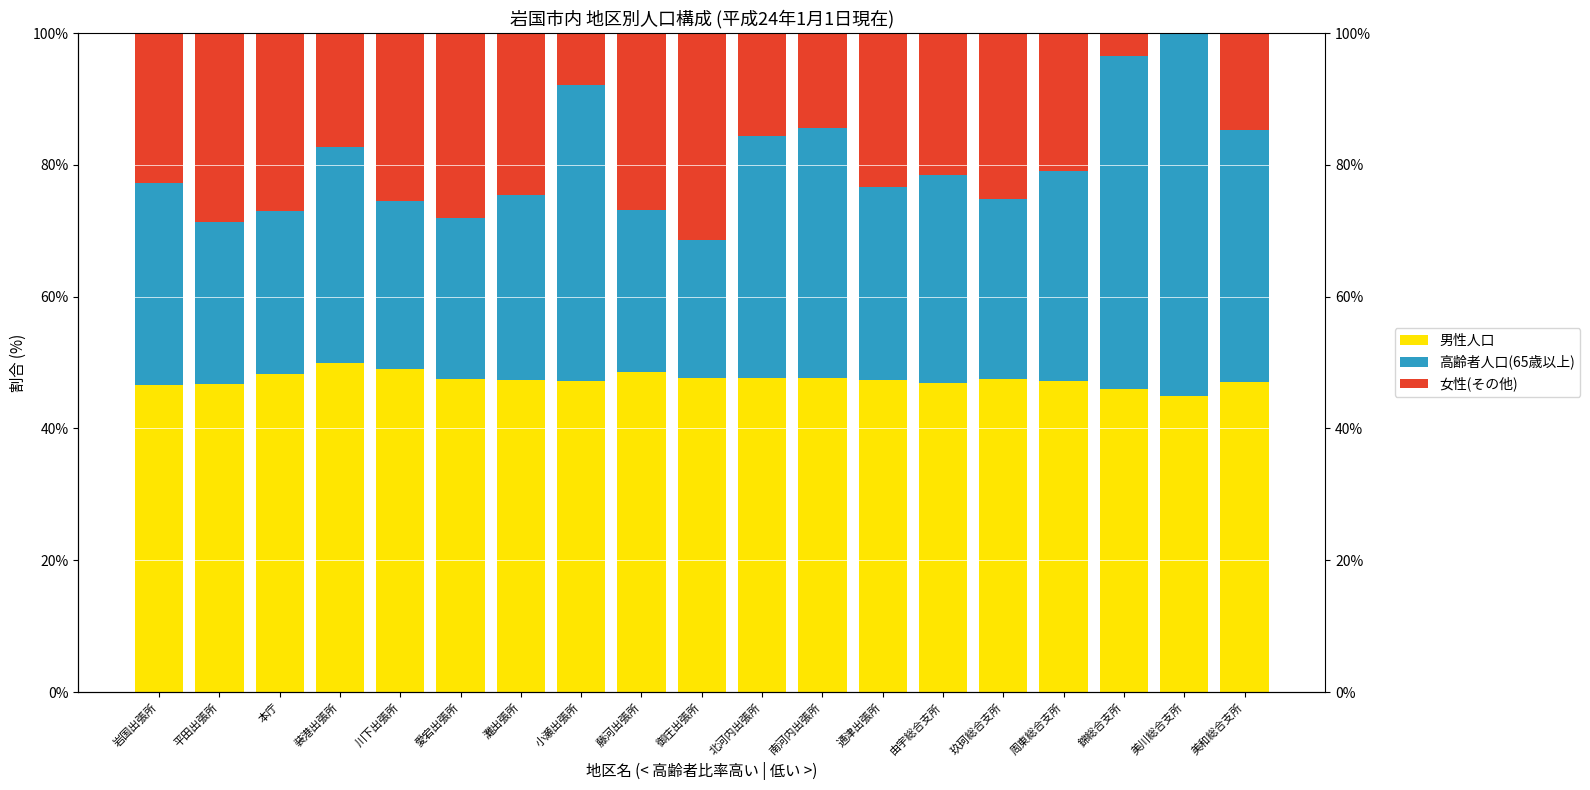

What is the label of the 6th bar from the left?

愛宕出張所